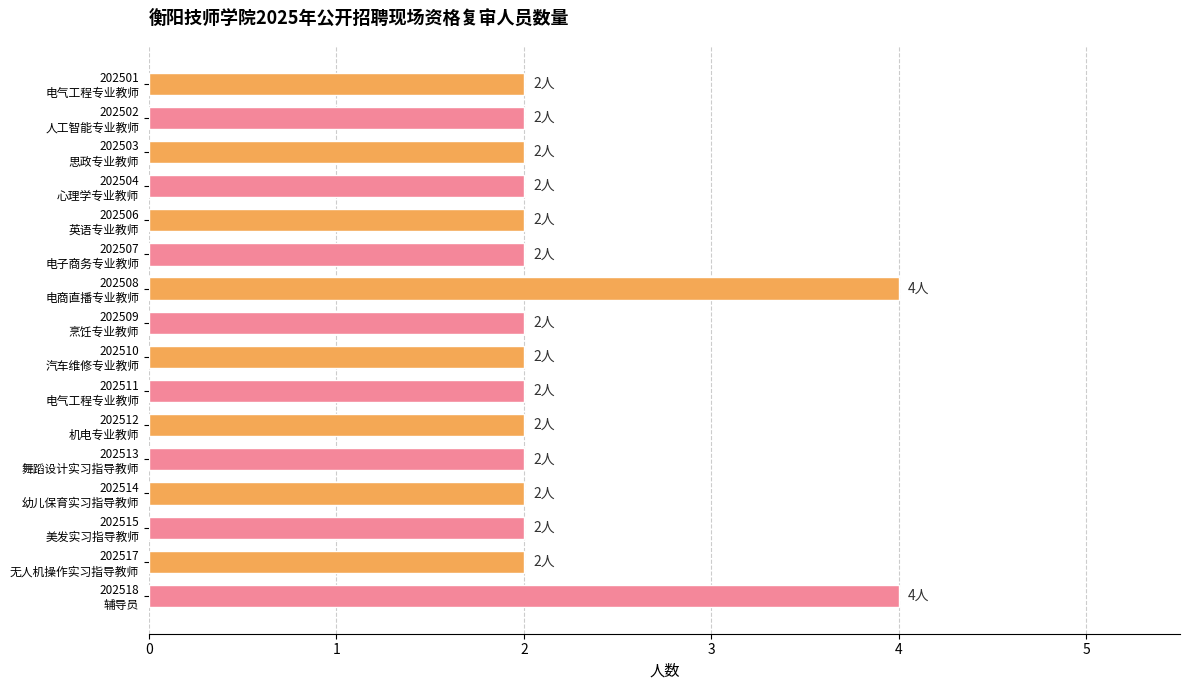

What is the smallest value displayed?

2